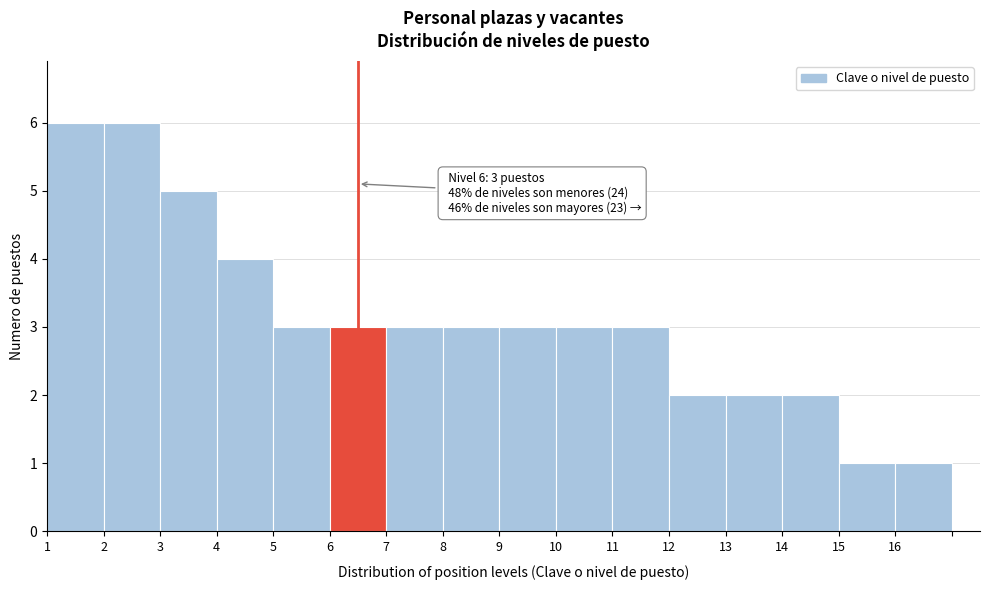

Reading left to right, transcribe all the data shown in this chart.

1=6	2=6	3=5	4=4	5=3	6=3	7=3	8=3	9=3	10=3	11=3	12=2	13=2	14=2	15=1	16=1